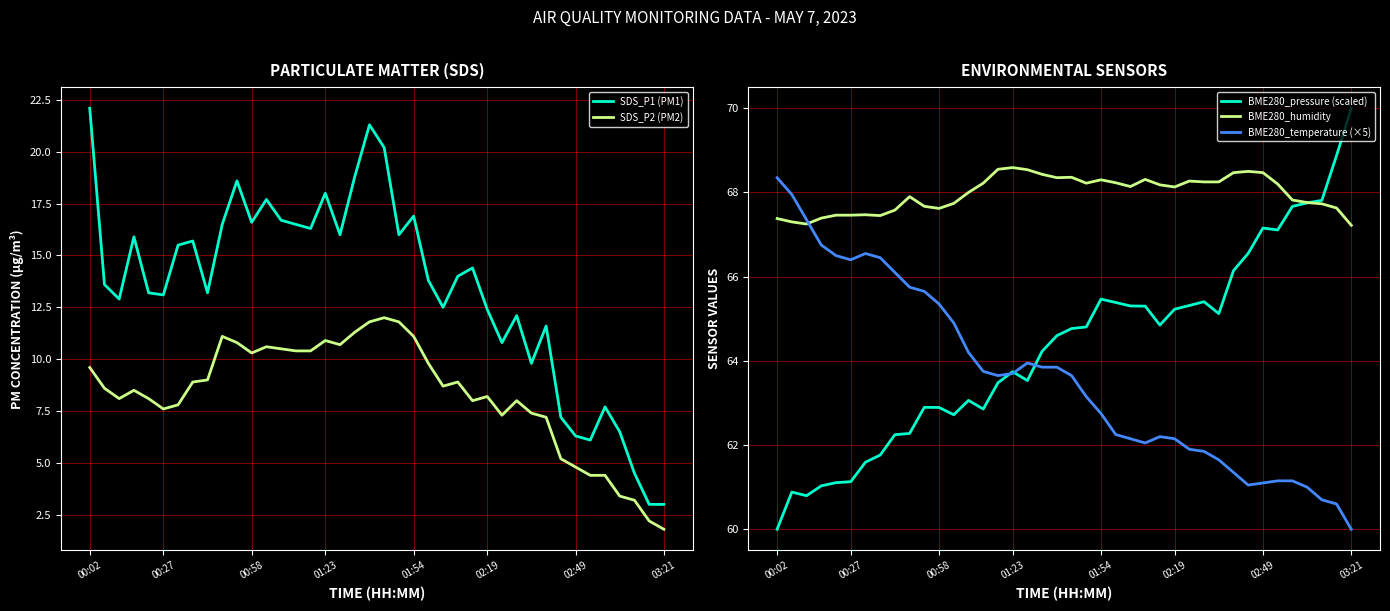

The BME280_temperature (×5) series shows 60.0 at 03:21. True or false?

True